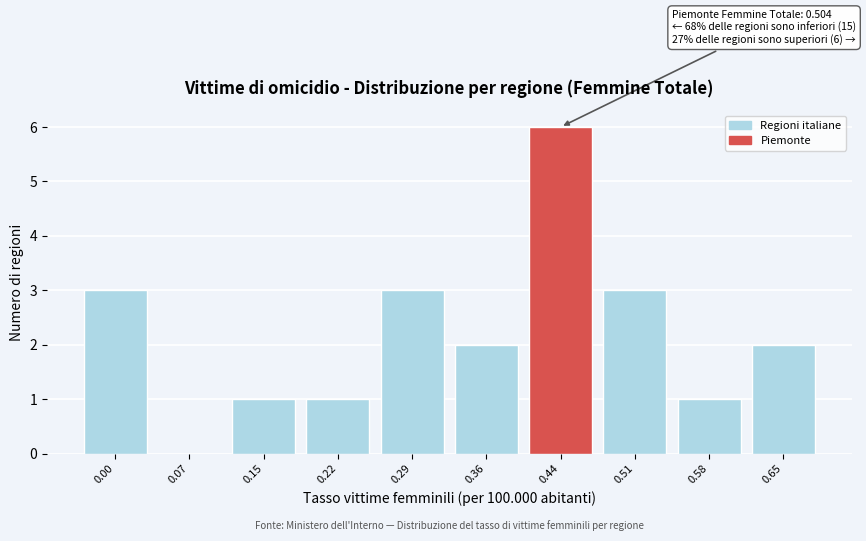

Reading left to right, extract all data points from this chart.

0.00=3	0.07=0	0.15=1	0.22=1	0.29=3	0.36=2	0.44=6	0.51=3	0.58=1	0.65=2